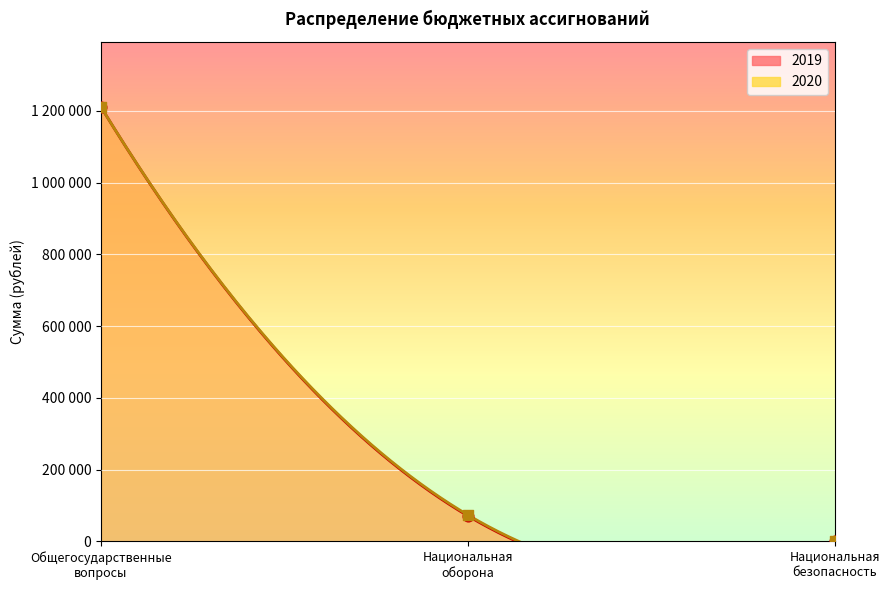

Which series has the largest total across all categories?

2020